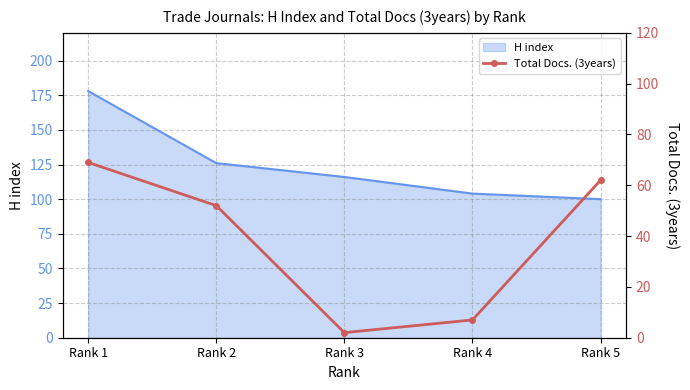

What is the maximum value for H index?

178